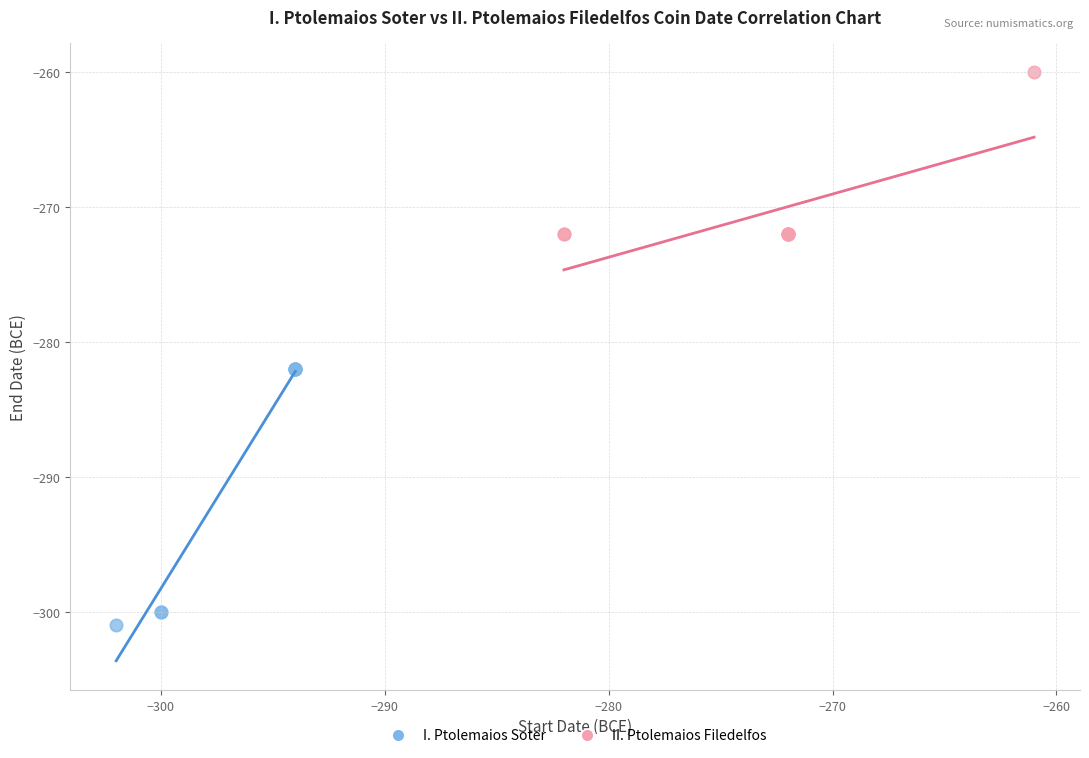

Which series contains the lowest Y value?

I. Ptolemaios Soter